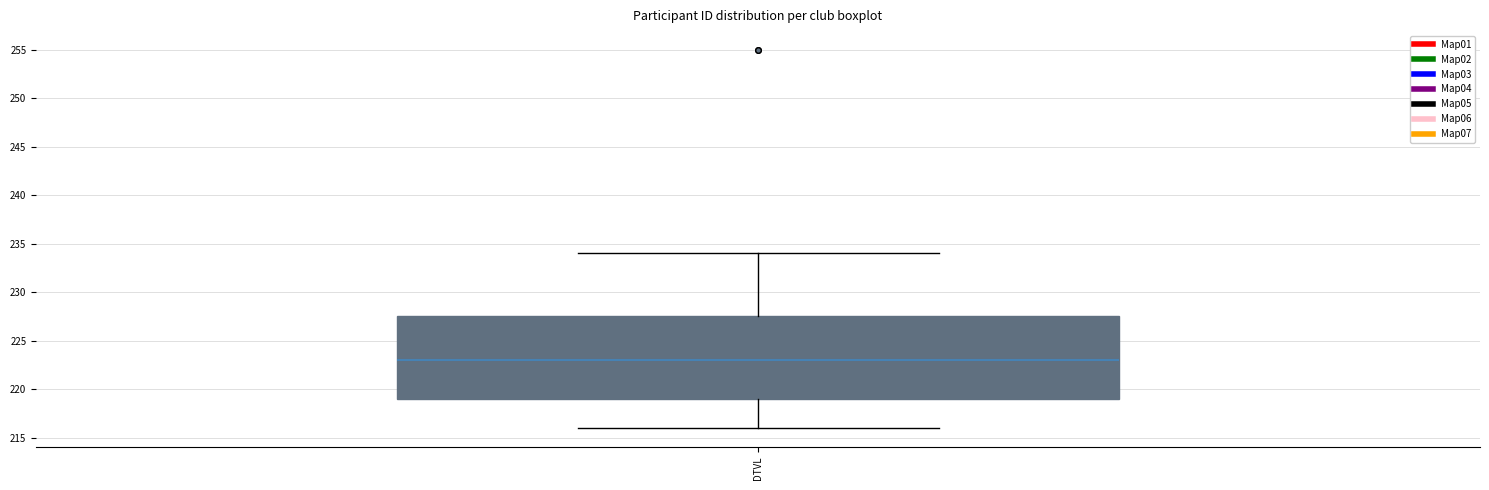

Transcribe this box plot: give where the median line is, the range the box spans, and where the two whiskers end, as read against the y-axis. The values are not printed on the chart, so give them approximately, as read against the axis.

median 223.0, box 219.0 to 227.5, whiskers 216.0 to 234.0